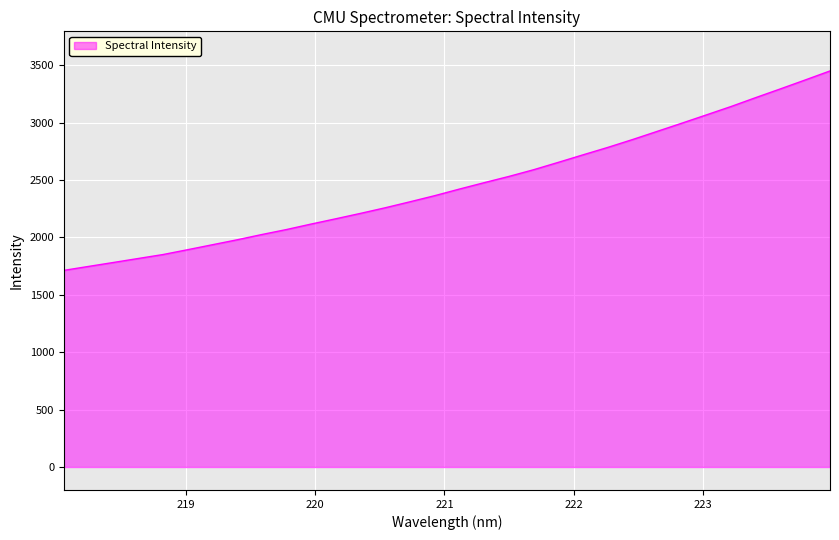

What is the difference between the maximum and minimum values?

1737.5